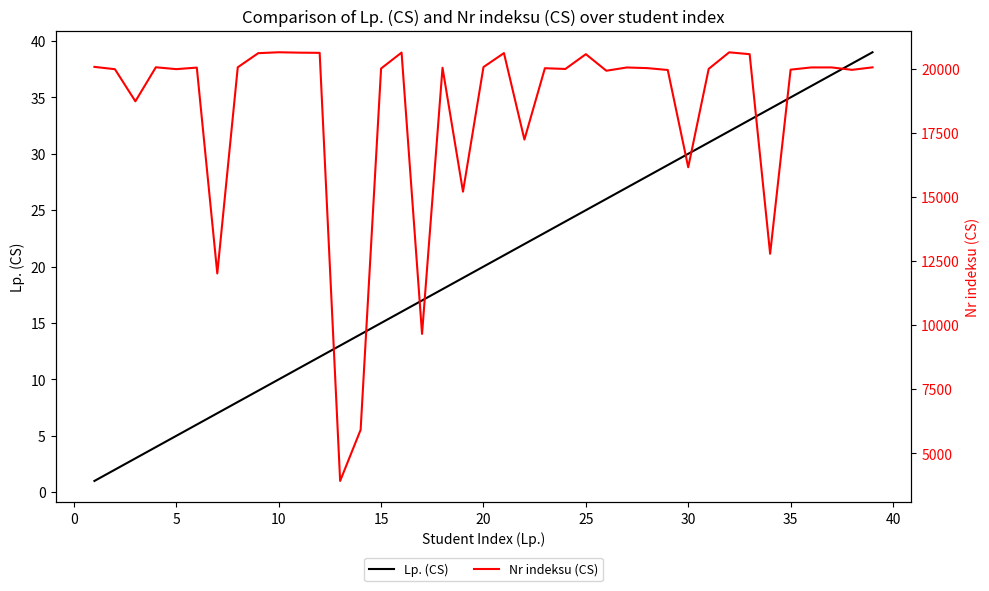

The Lp. (CS) series shows 44 at 30. True or false?

False